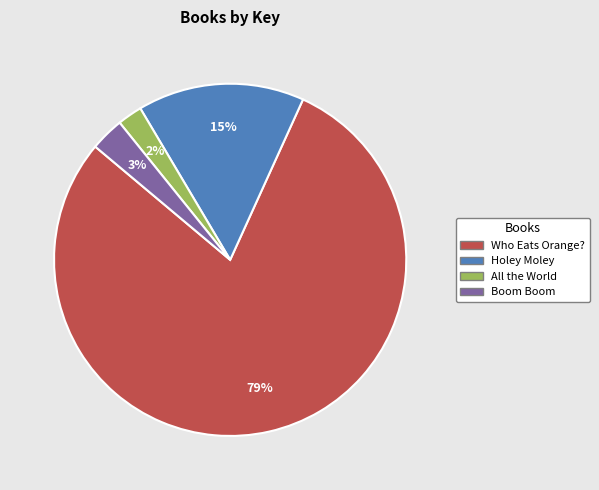

How many segments does this pie chart have?

4